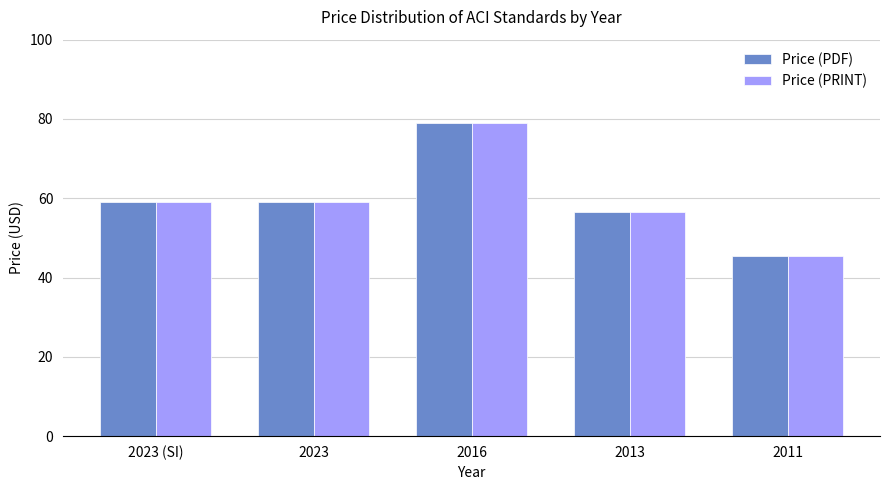

What is the label of the 2nd bar from the left?

2023